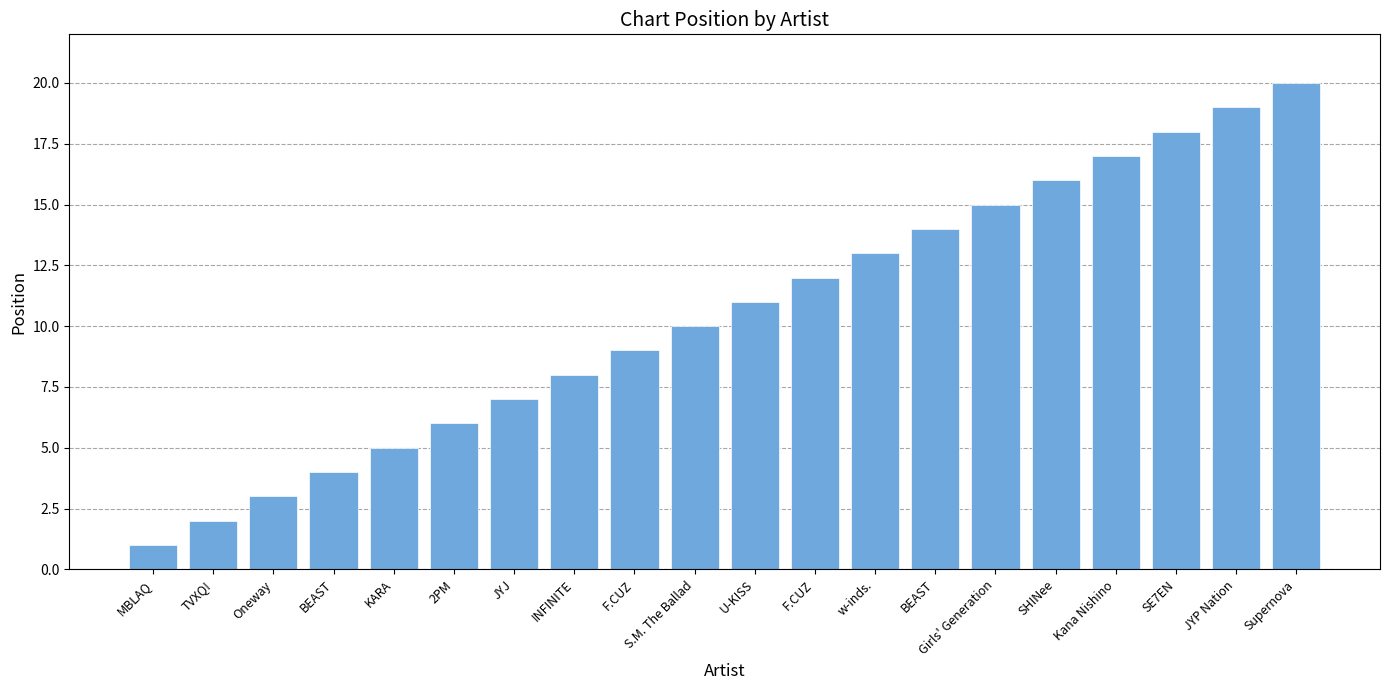

What is the change in value from Oneway to BEAST?

+11